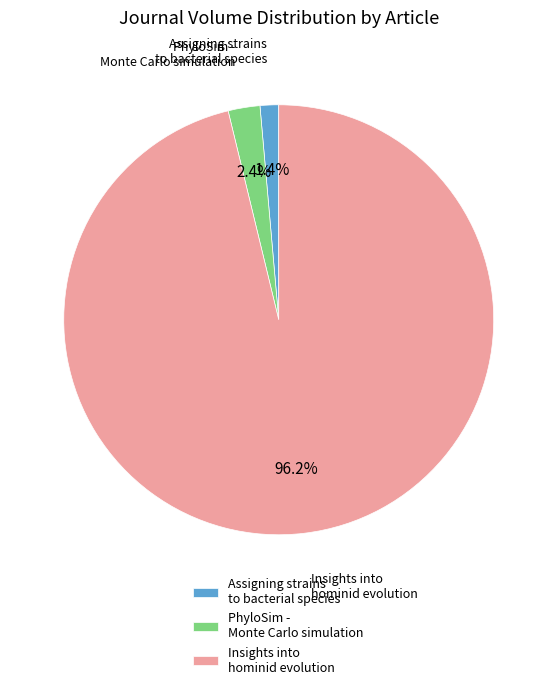

How many slices are in this pie chart?

3